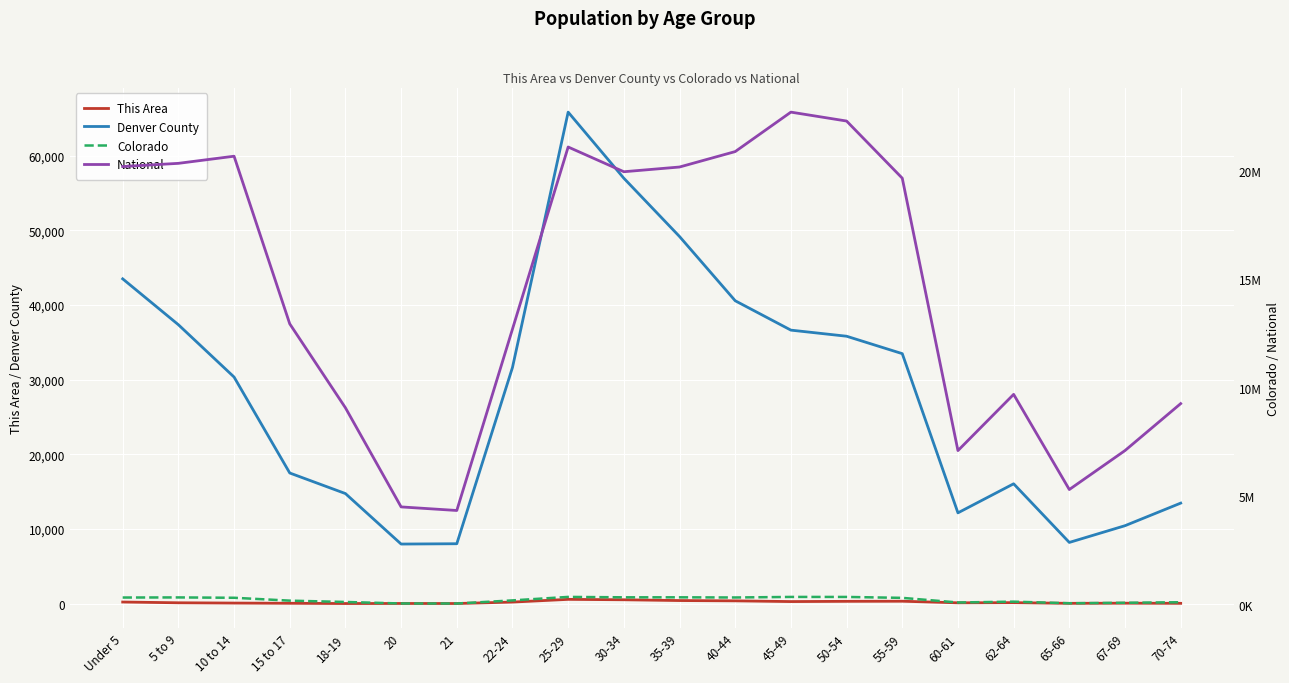

What is the total value across all series at 5 to 9?

20734765